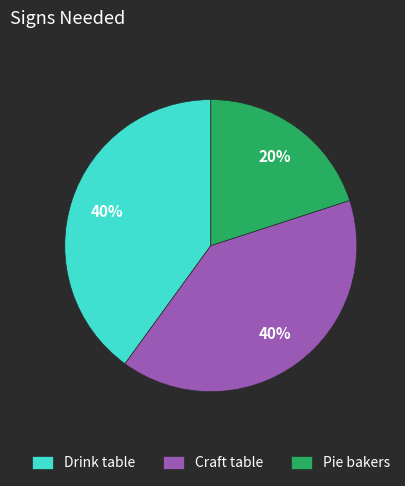

Which category has the smallest portion of the pie?

Pie bakers